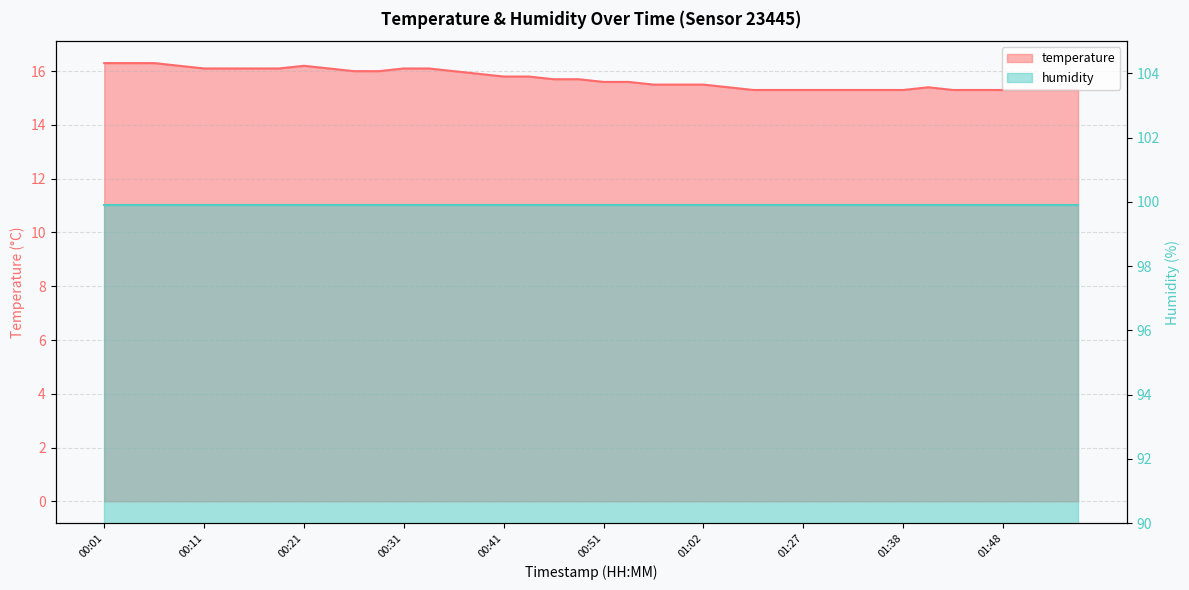

Between 00:11 and 01:02, which is larger?

00:11